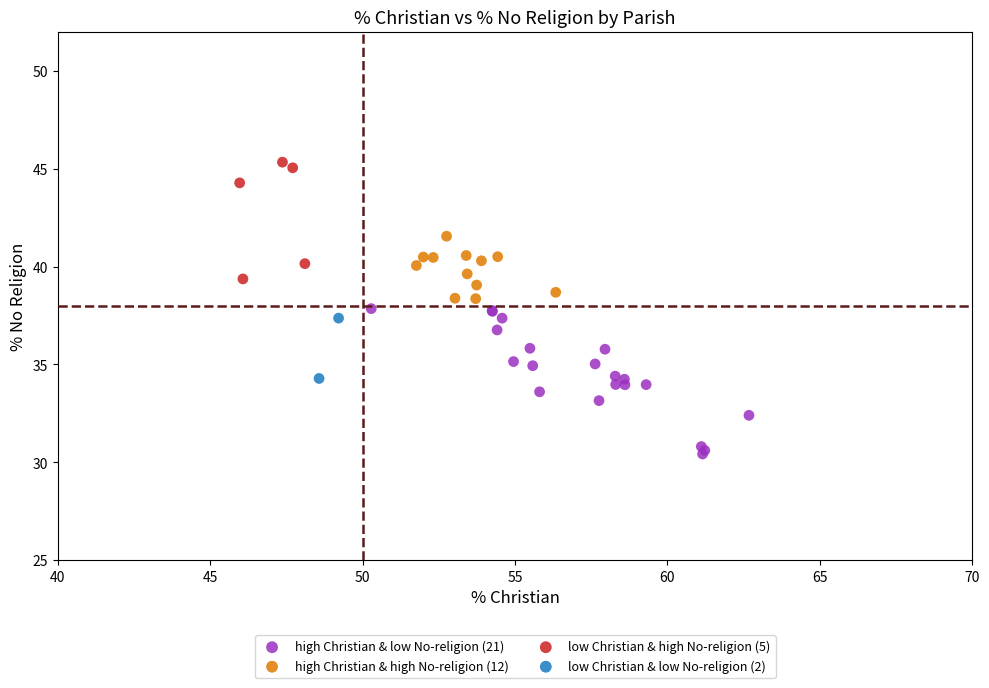

Which series has the widest spread of Y values?

high Christian & low No-religion (21)